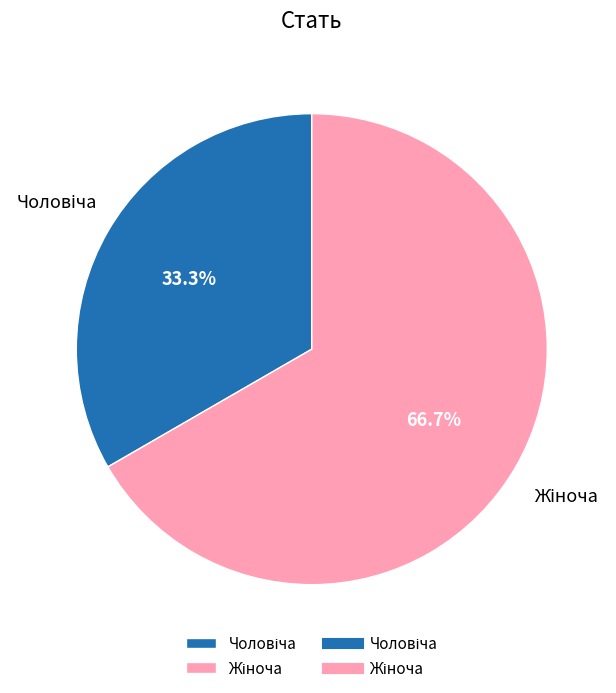

Is there any slice that represents more than half of the pie?

Yes